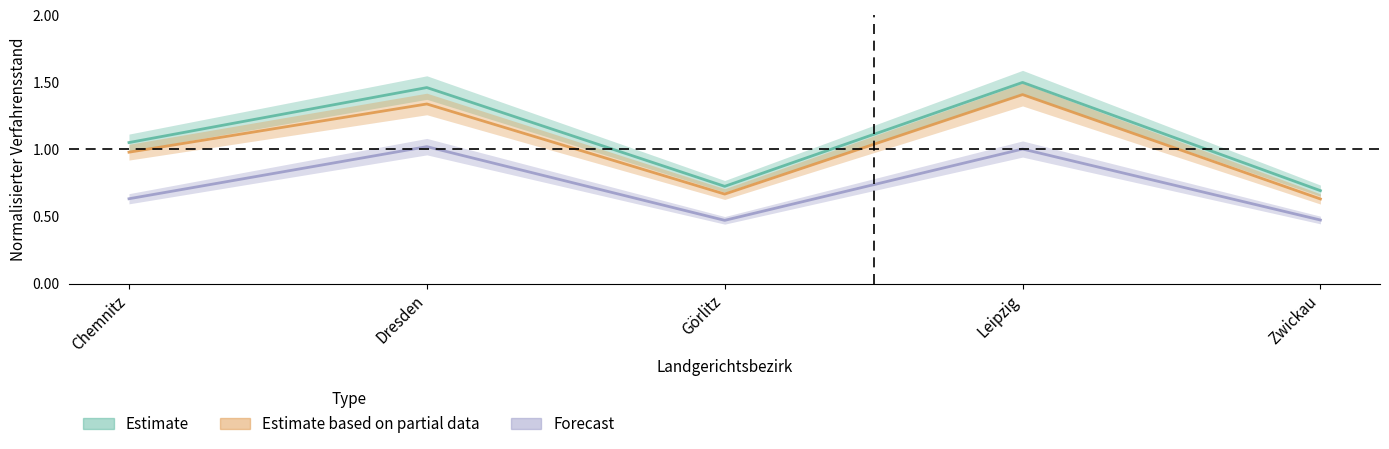

True or false: Estimate based on partial data and Forecast cross at least once.

False